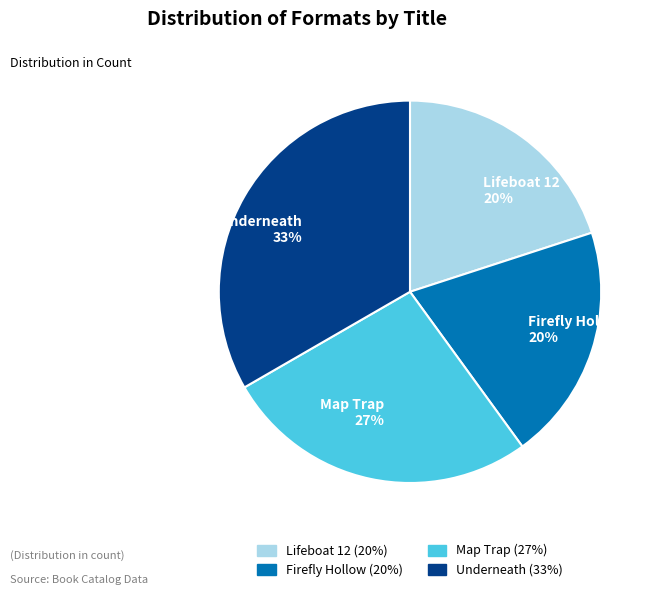

Which has a higher value, Map Trap 27% or Firefly Hollow 20%?

Map Trap 27%